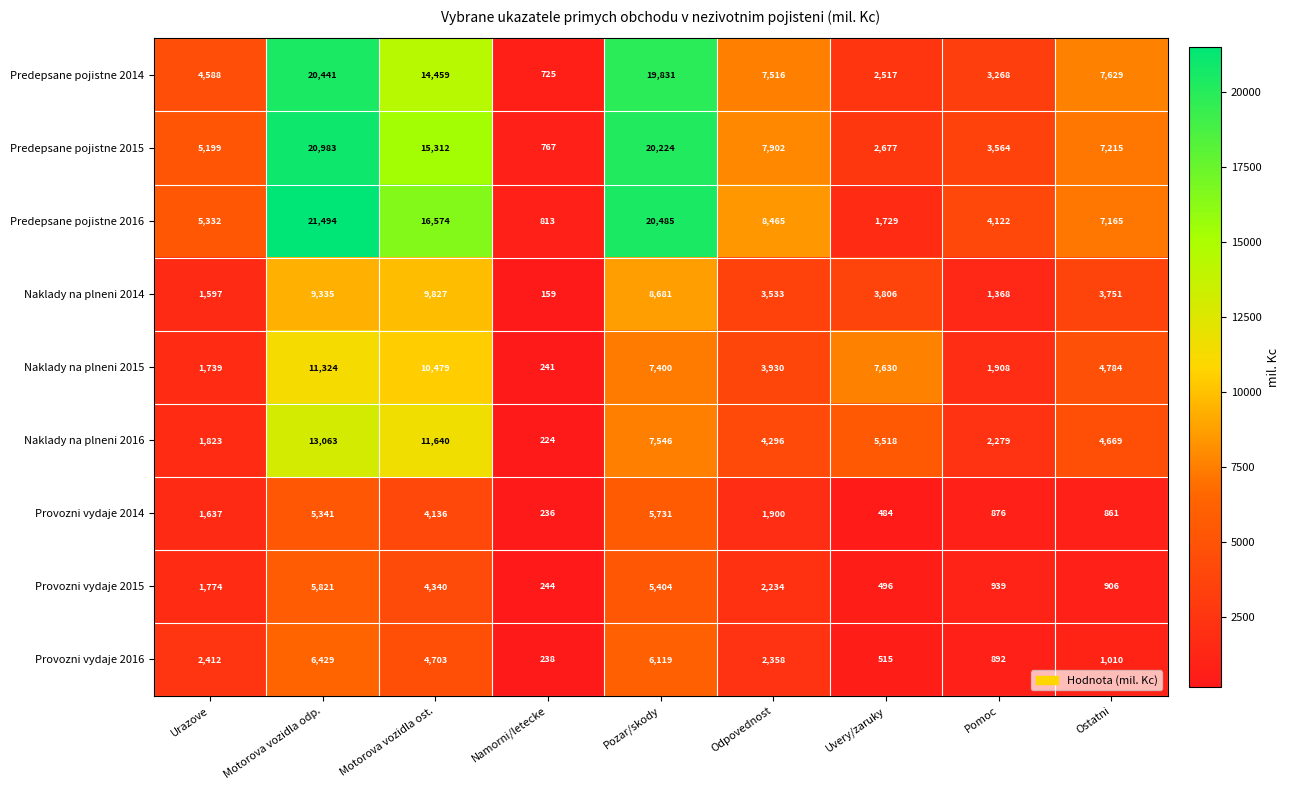

What is the difference between the highest and lowest values at Pozar/skody?

15081